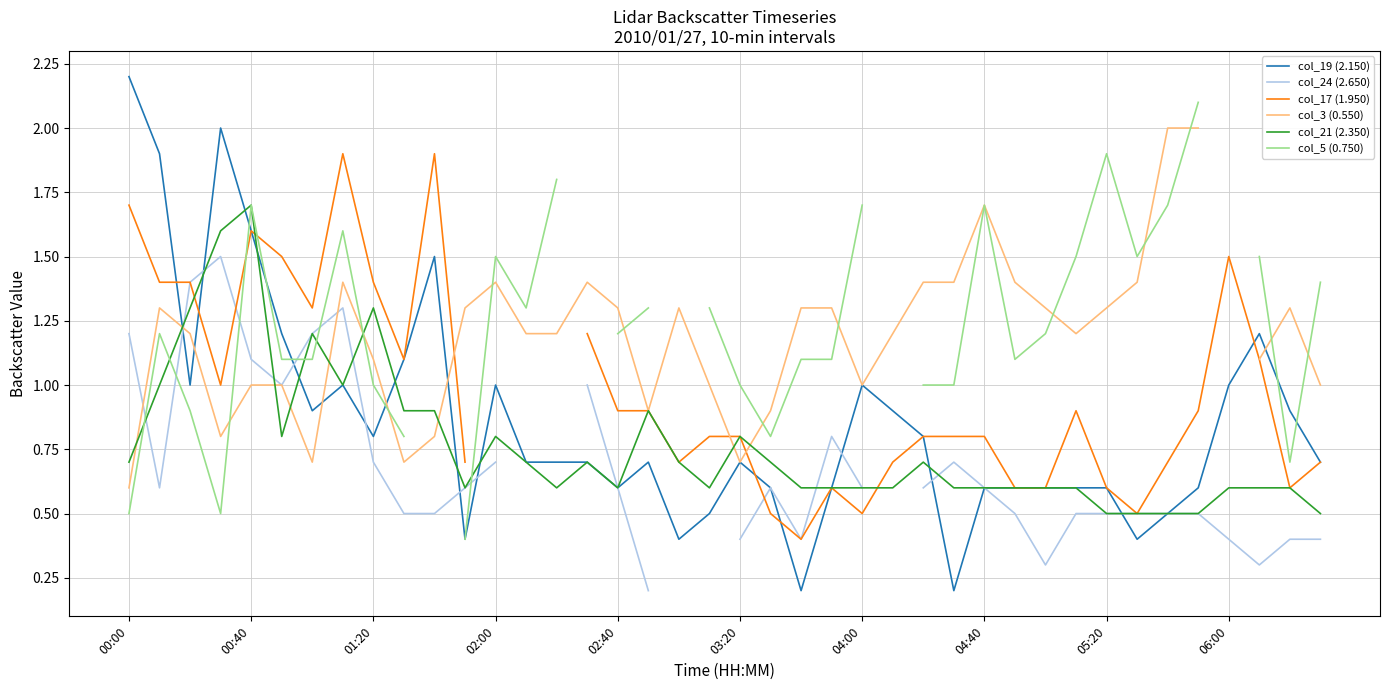

What are all the series names shown in the legend?

col_19 (2.150), col_24 (2.650), col_17 (1.950), col_3 (0.550), col_21 (2.350), col_5 (0.750)